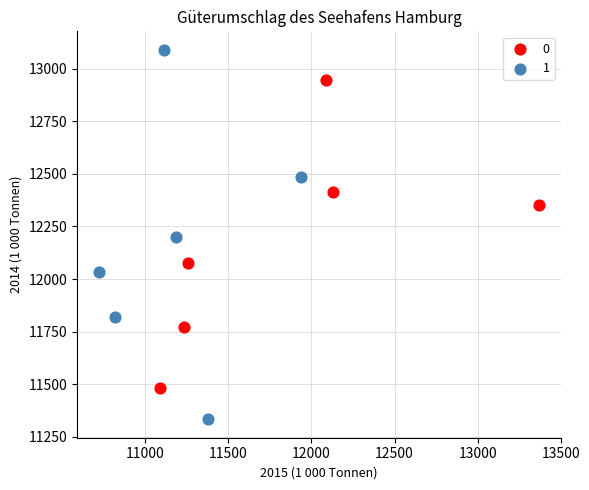

Which series has the largest Y range (max minus min)?

1